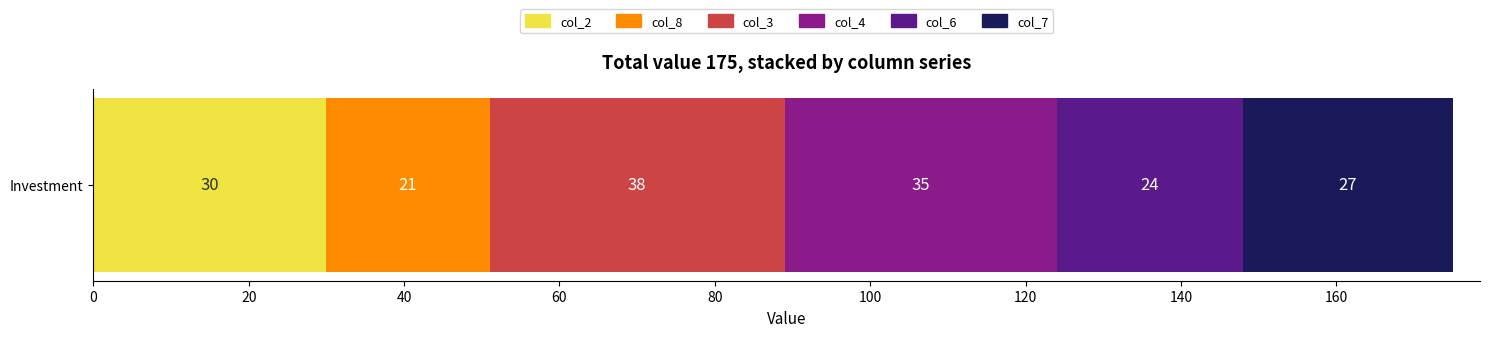

The col_2 series shows 30 at Investment. True or false?

True